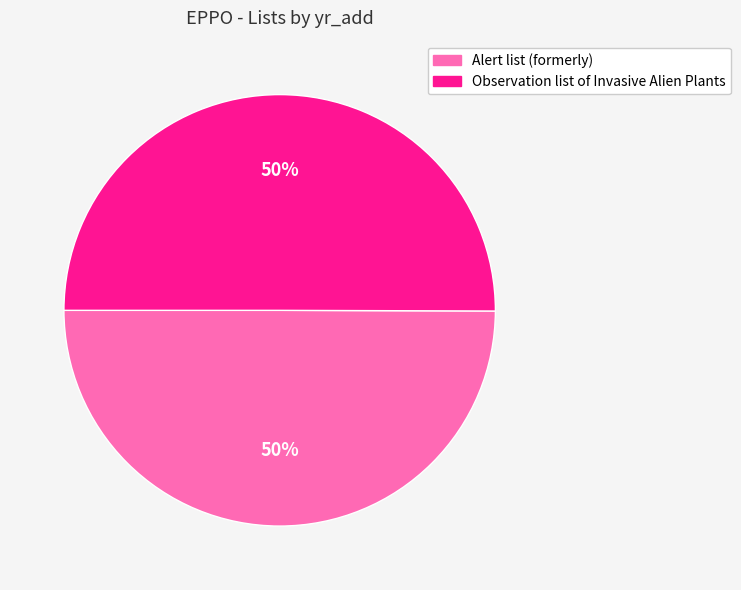

To the nearest percent, what portion does Observation list of Invasive Alien Plants represent?

50%